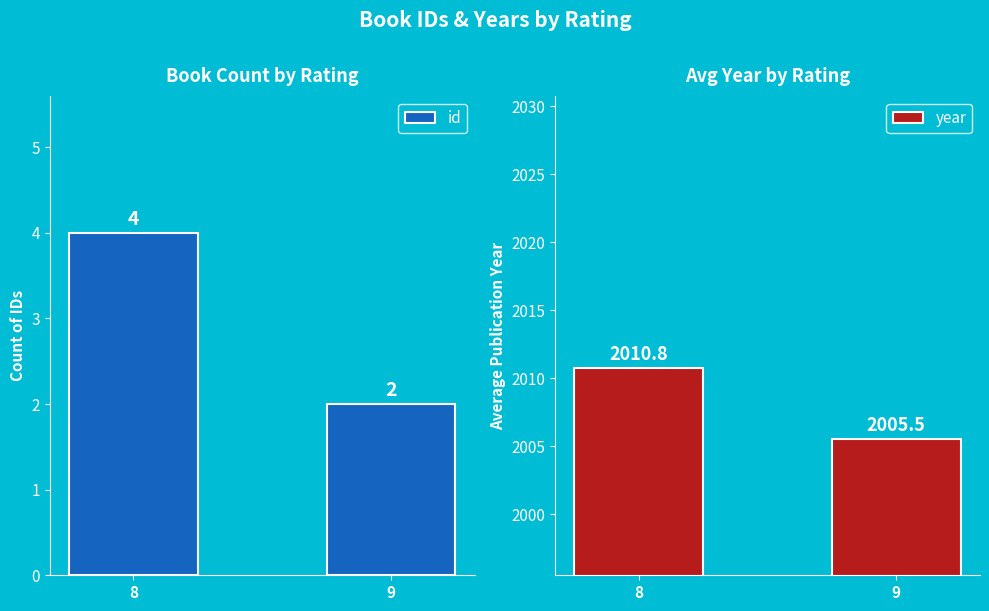

What is the sum of all id values?

6